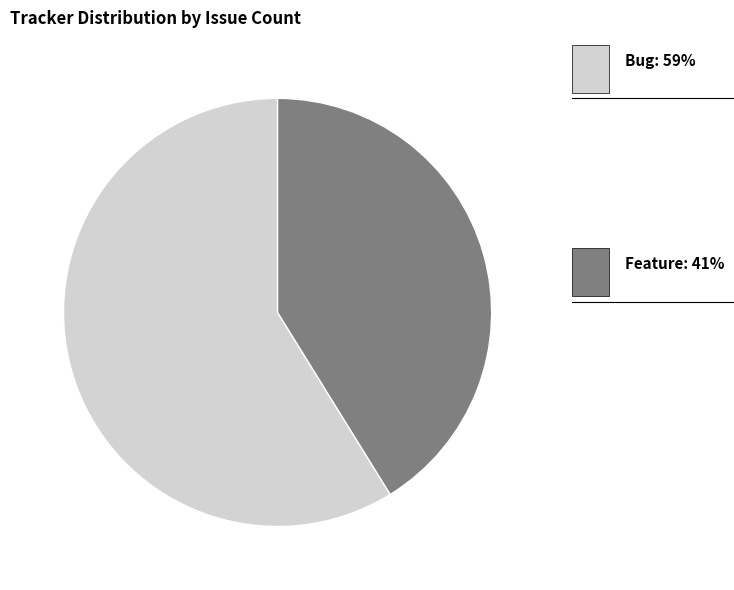

How many segments does this pie chart have?

2